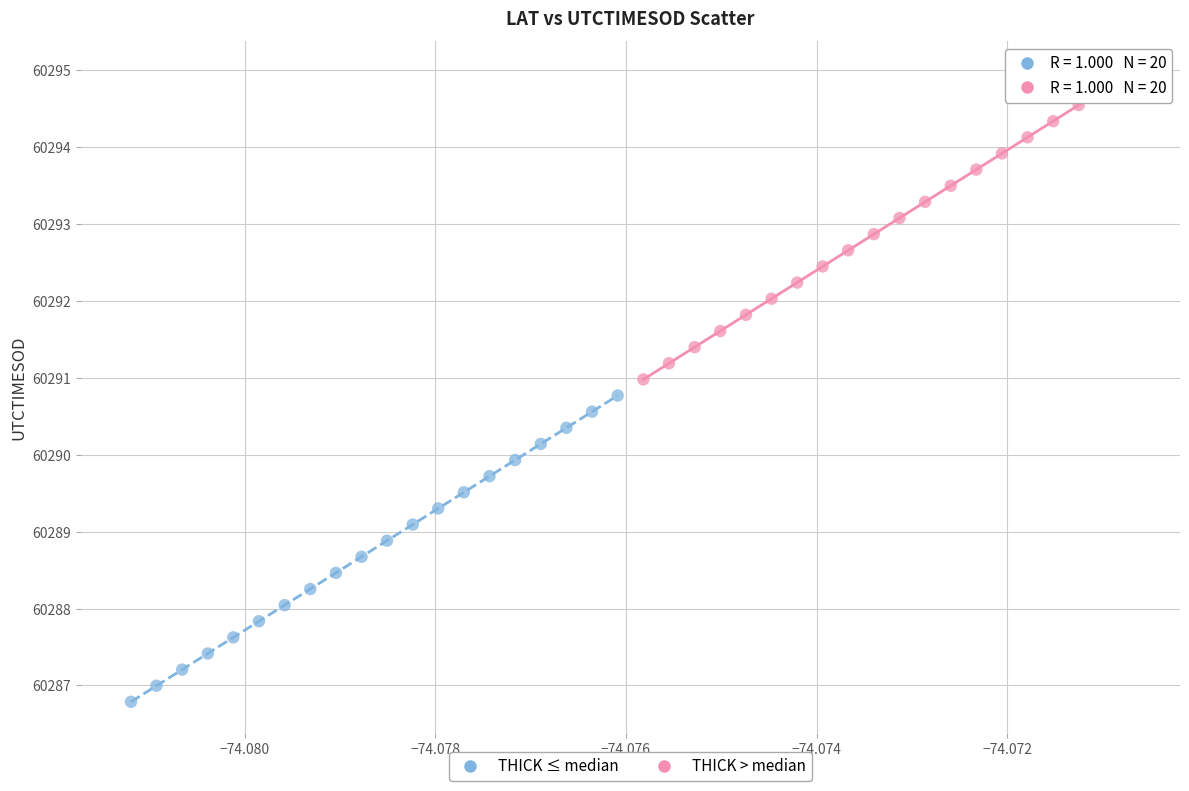

Which series reaches the maximum Y coordinate?

THICK > median